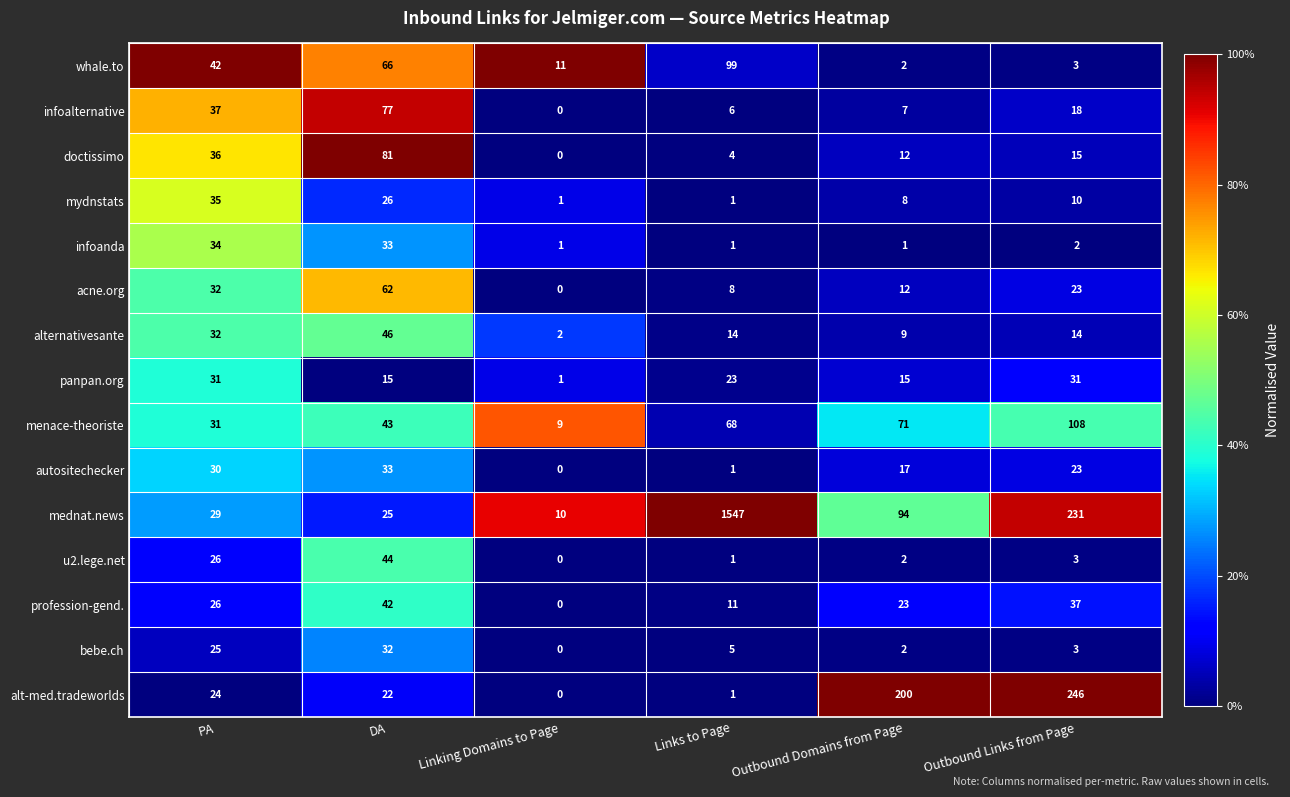

At how many categories does at least one series exceed 0?

6